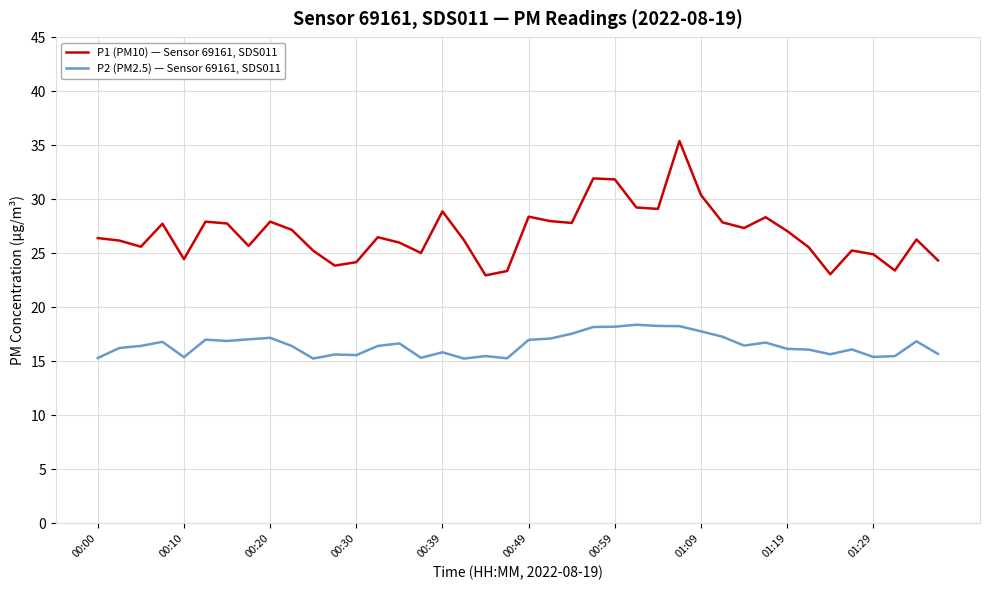

True or false: P1 (PM10) — Sensor 69161, SDS011 and P2 (PM2.5) — Sensor 69161, SDS011 cross at least once.

False